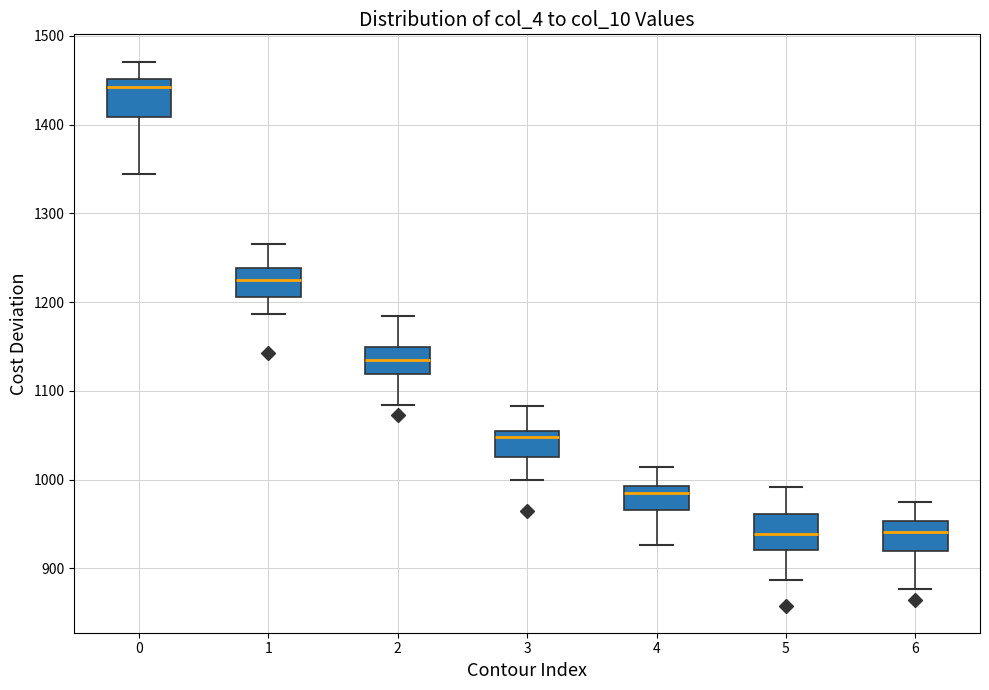

Reading left to right, read every box against the y-axis: the position of its median line, the range the box covers, and the ends of its whiskers. The values are not printed on the chart, so give them approximately, as read against the axis.

0: median 1440, box 1410 to 1450, whiskers 1340 to 1470
1: median 1220, box 1210 to 1240, whiskers 1190 to 1270
2: median 1140, box 1120 to 1150, whiskers 1080 to 1180
3: median 1050 (just below the box's upper edge), box 1030 to 1050, whiskers 1000 to 1080
4: median 980, box 970 to 990, whiskers 930 to 1010
5: median 940, box 920 to 960, whiskers 890 to 990
6: median 940, box 920 to 950, whiskers 880 to 980